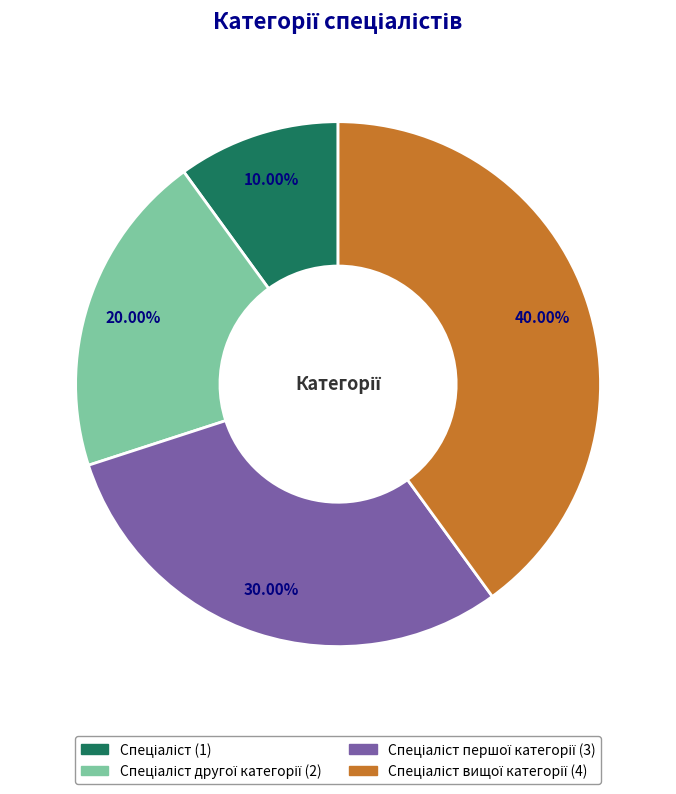

Does any single category account for the majority?

No